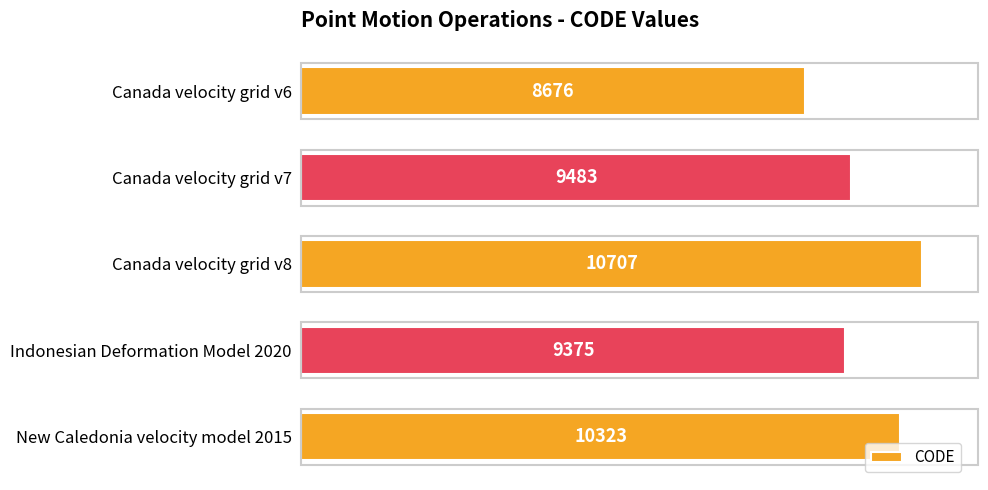

How many data points does each series have?

5